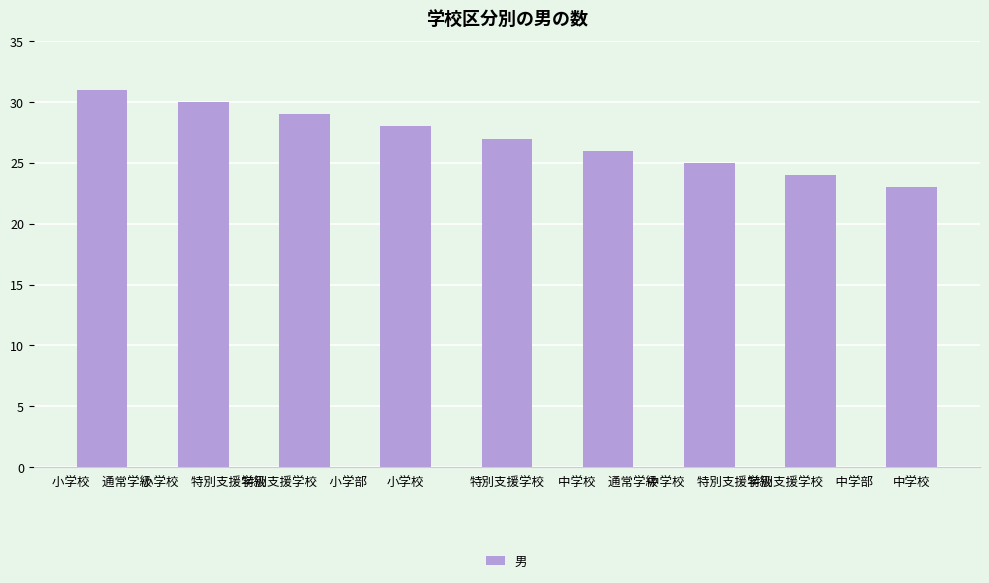

The chart shows a value of 23 at 中学校. True or false?

True